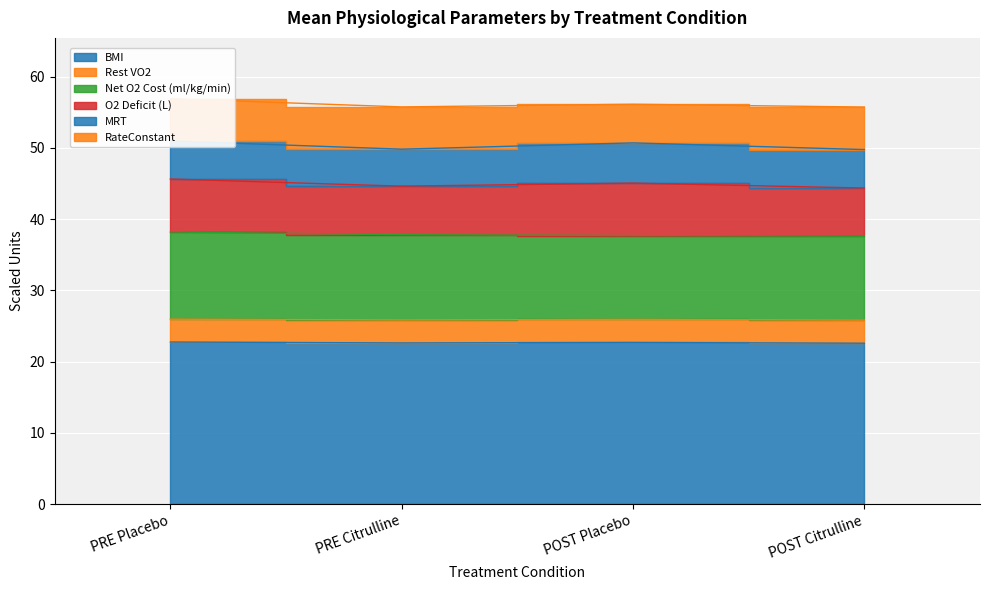

Is the value of BMI at PRE Citrulline greater than the value of Rest VO2 at POST Placebo?

No